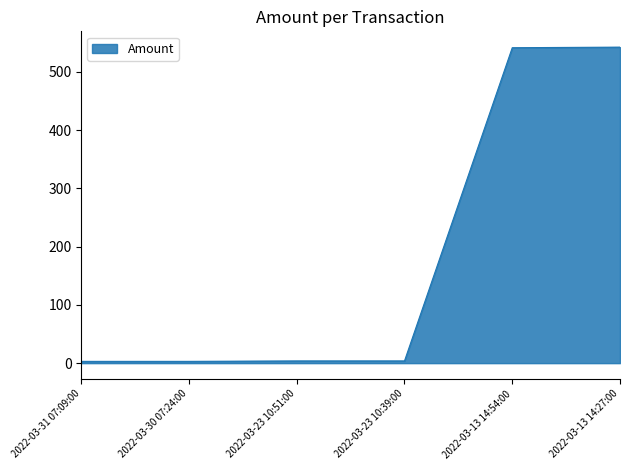

What is the difference between the maximum and minimum values?

539.3